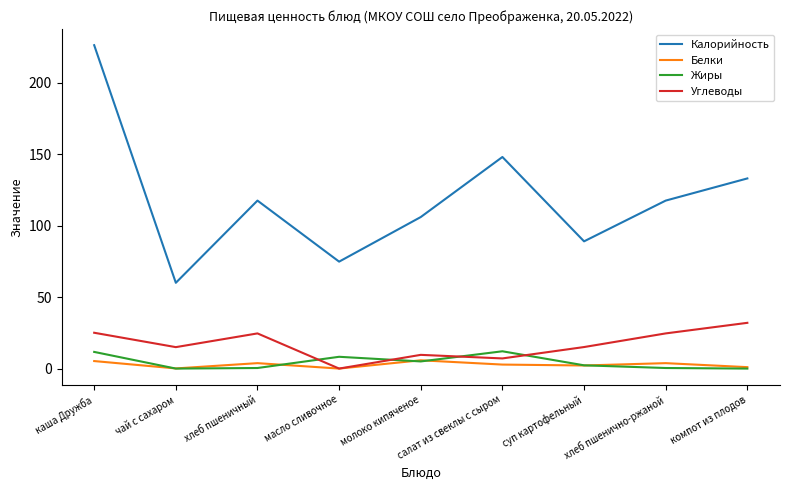

Which category has the highest value across all series?

каша Дружба